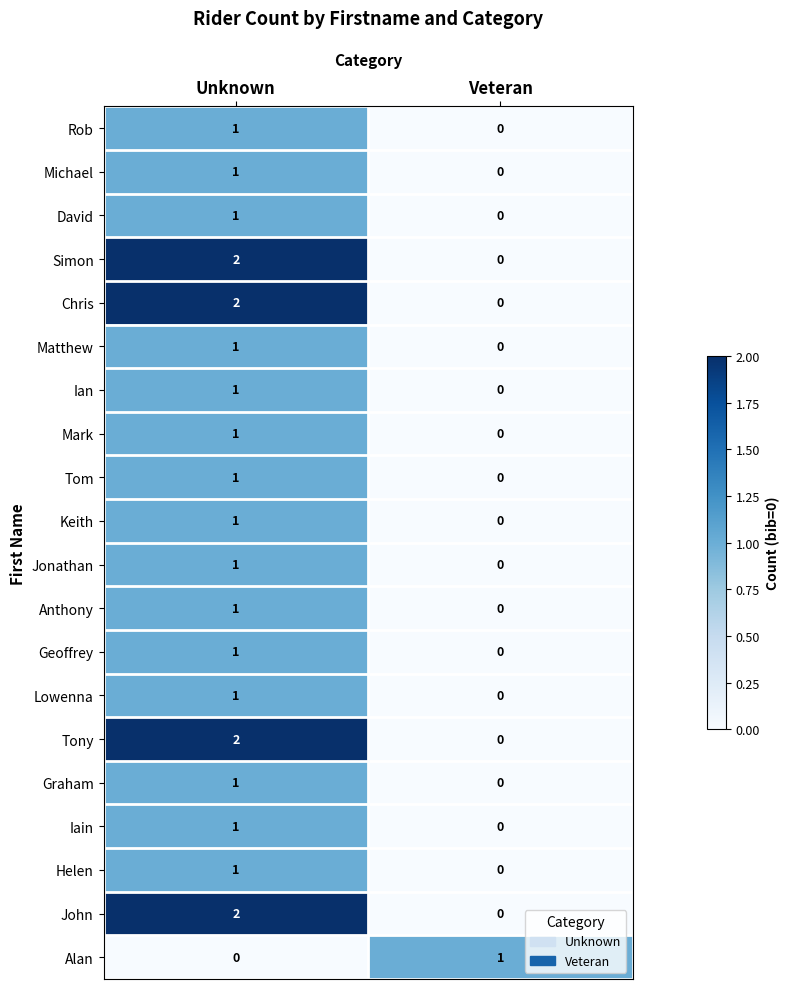

How many distinct data groups are displayed?

20